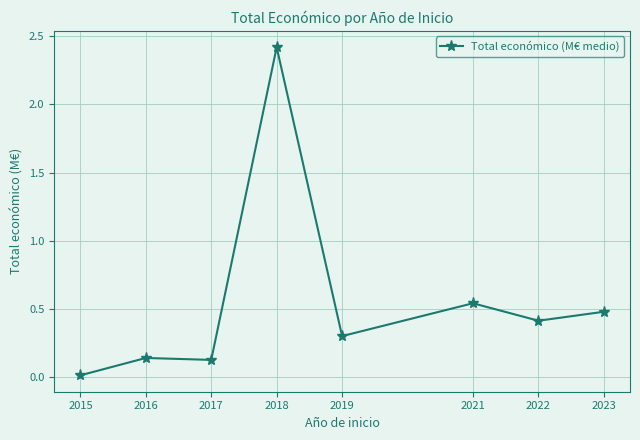

At which label is the value closest to 1?

2021